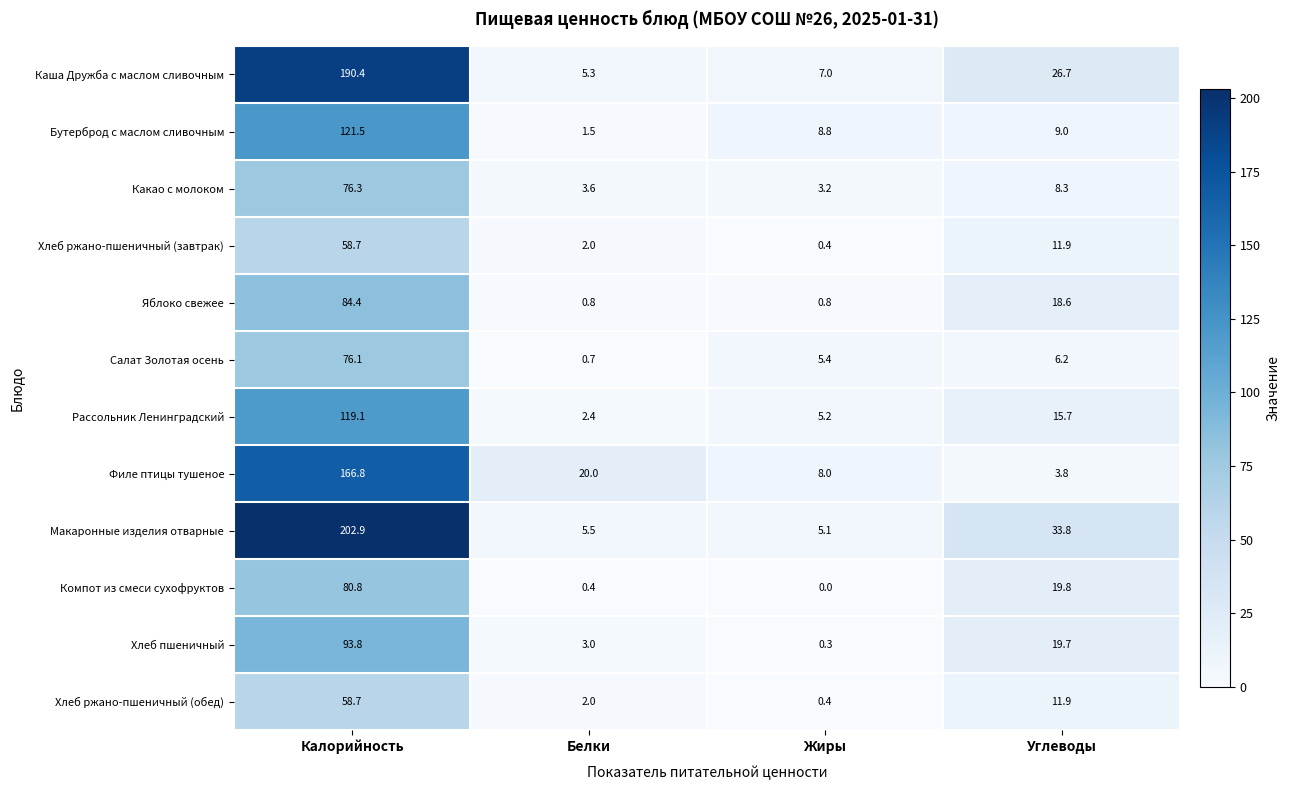

Which series has the widest spread of values?

Макаронные изделия отварные